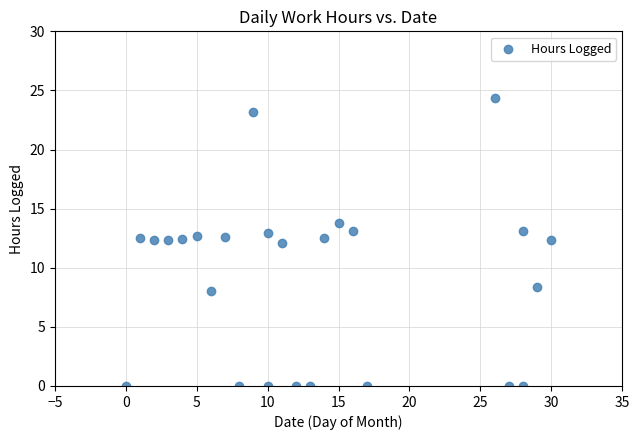

What is the range of X values (max minus min)?

30.0